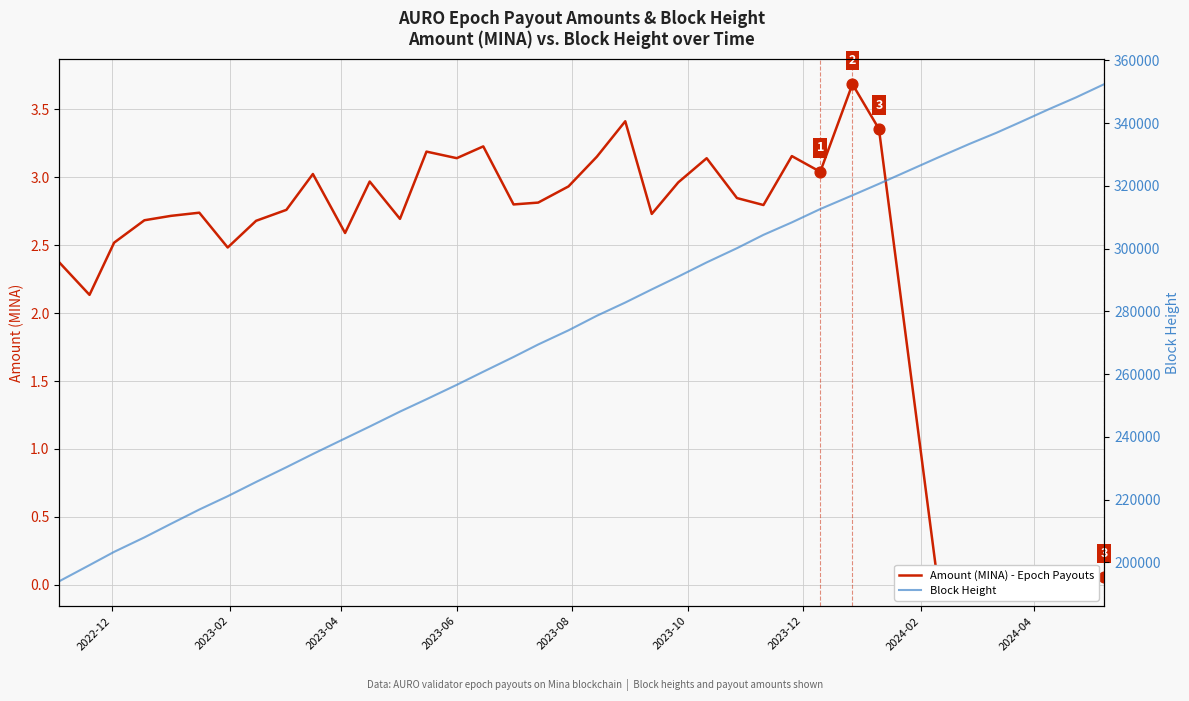

Is the value of Block Height at 21 greater than the value of Amount (MINA) - Epoch Payouts at 2023-06?

Yes